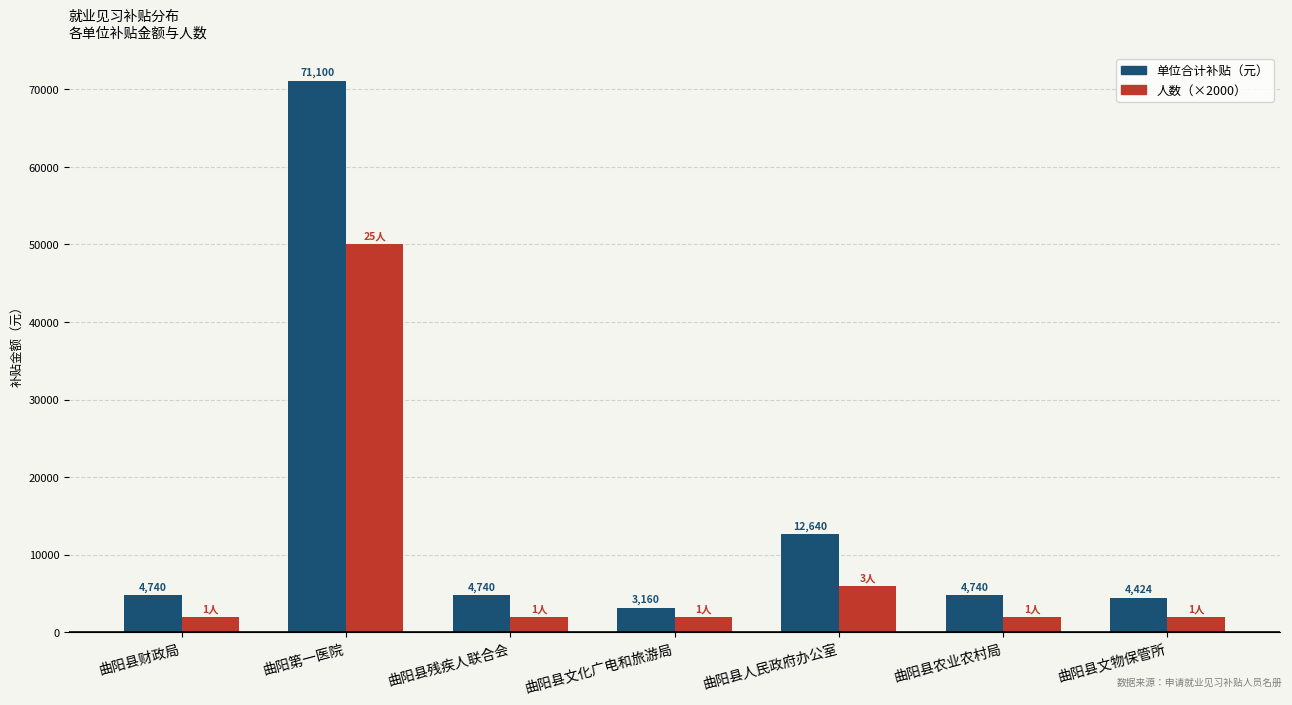

Reading left to right, transcribe all the data shown in this chart.

单位合计补贴（元）: 4740	71100	4740	3160	12640	4740	4424
人数（×2000）: 2000	50000	2000	2000	6000	2000	2000